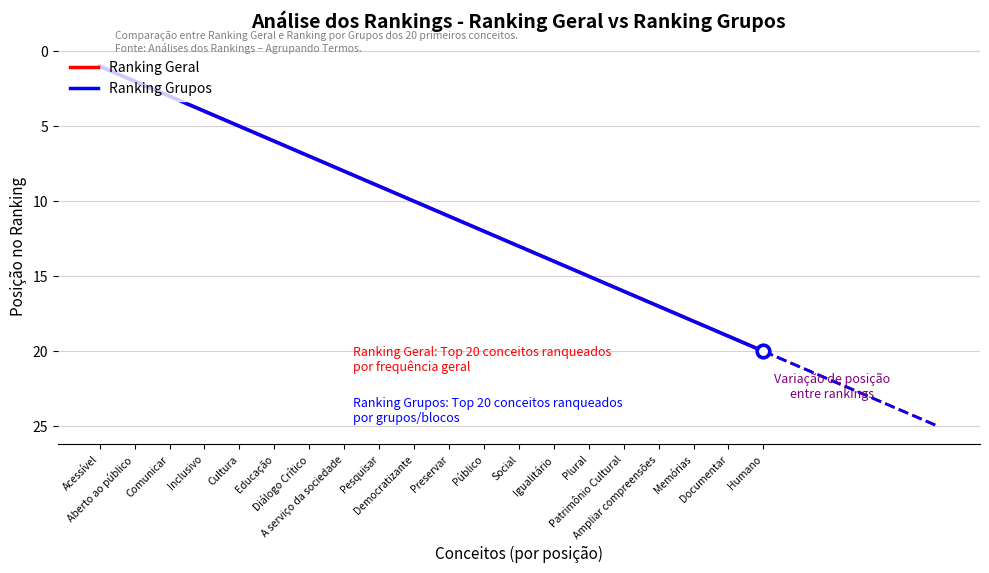

Is this an area chart (filled region under the line)?

No